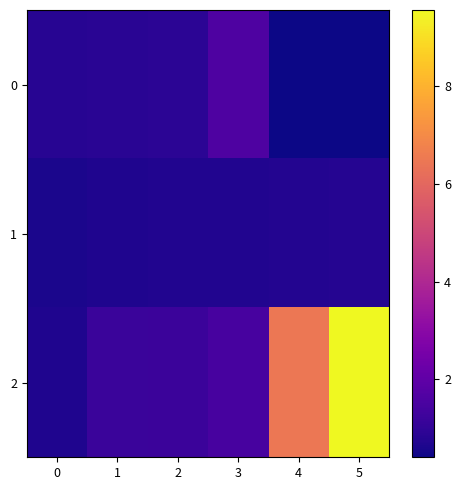

What is the greatest value displayed?

9.6